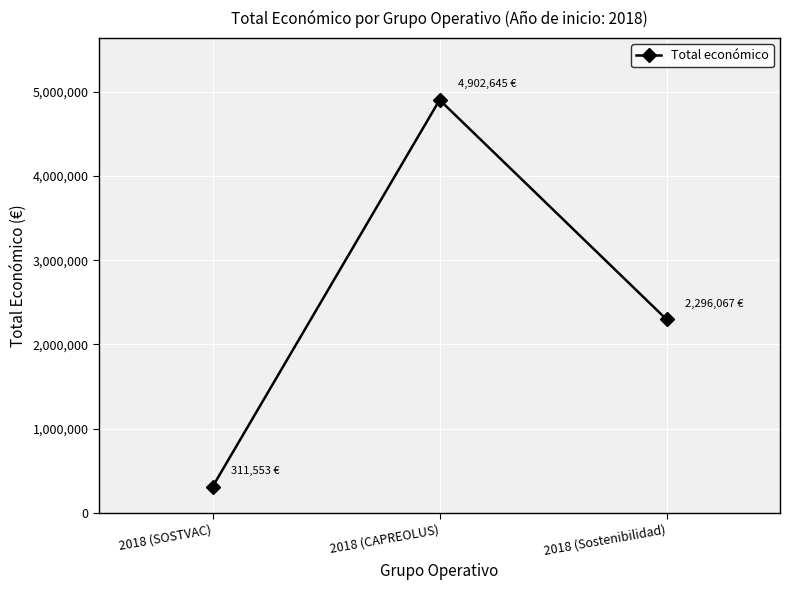

Where is the data nearest to the value 2607099?

2018 (Sostenibilidad)